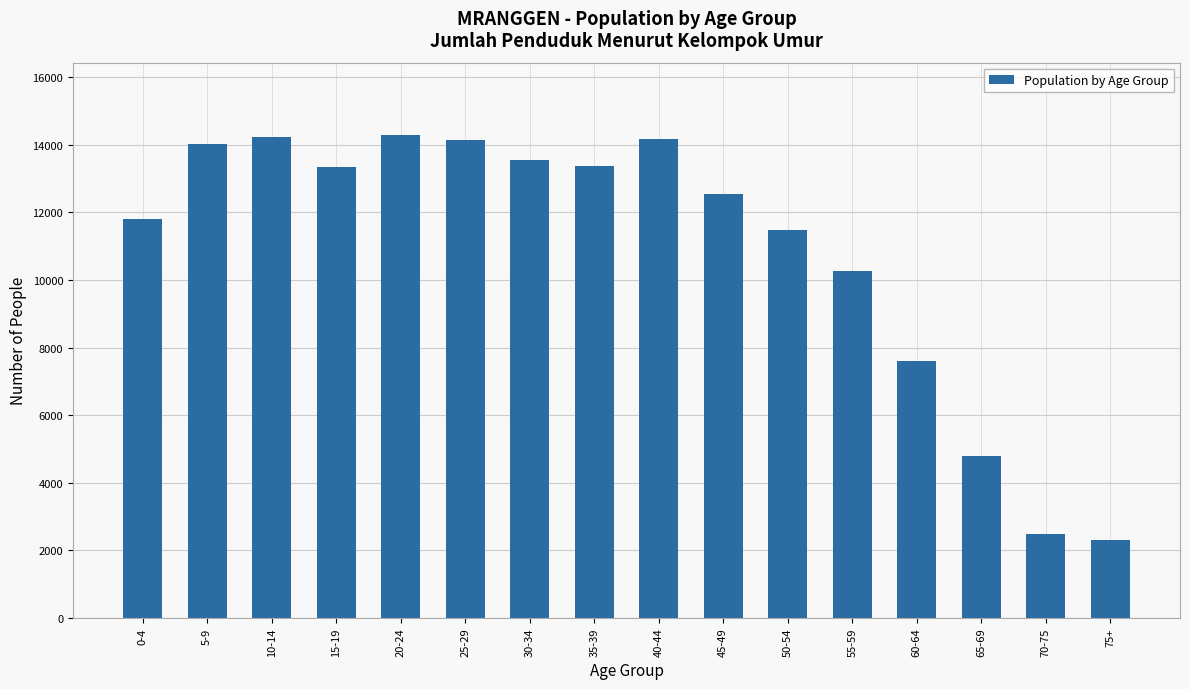

What is the change in value from 15-19 to 35-39?

+31